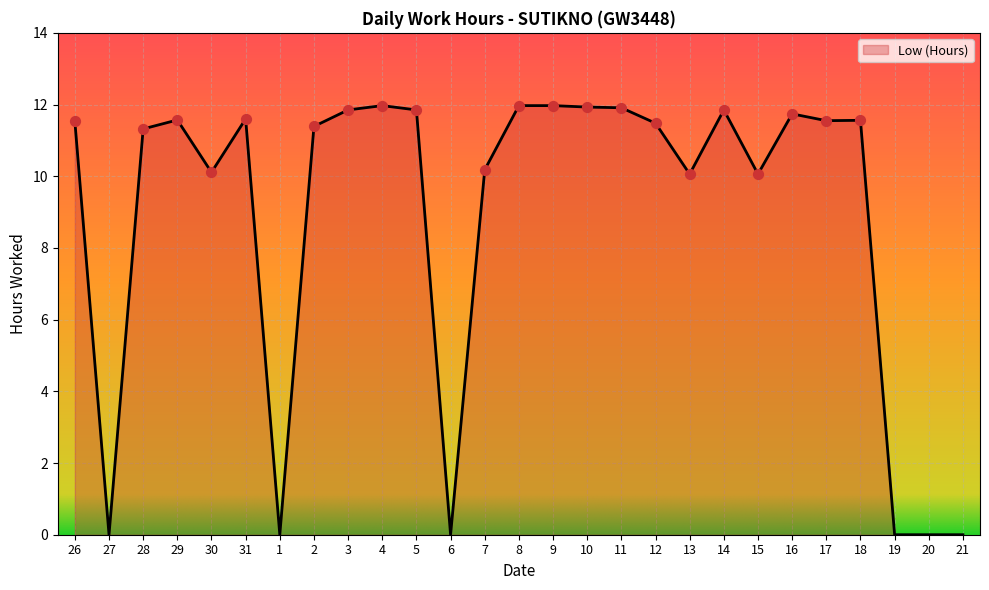

Approximately how many times larger is the value at 28 compared to 10?

0.9